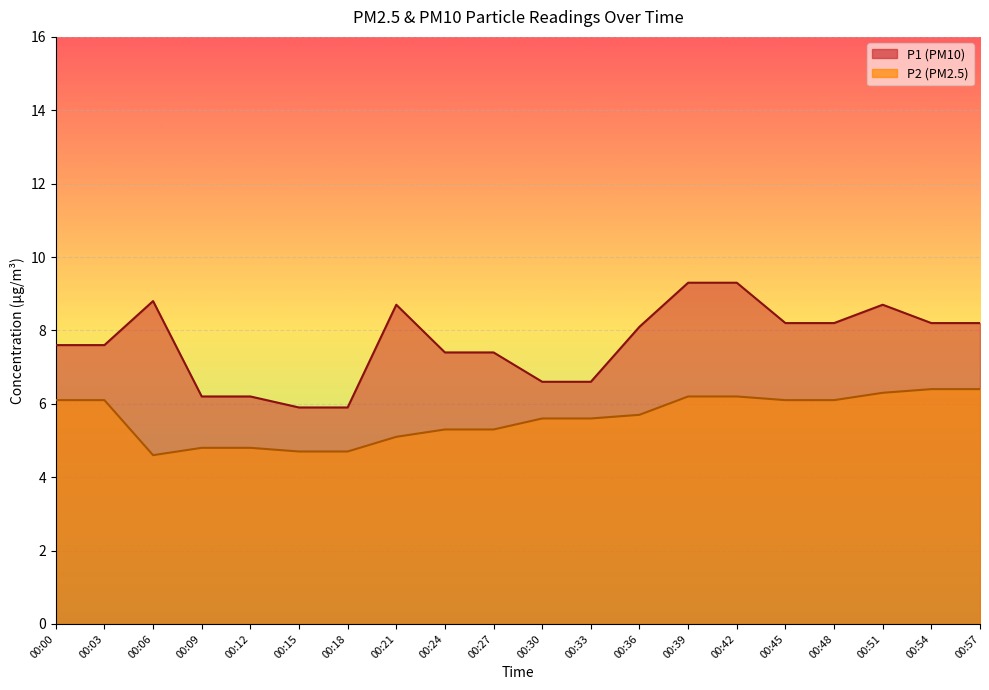

List the series in order of their overall mean, highest first.

P1 line, P2 line